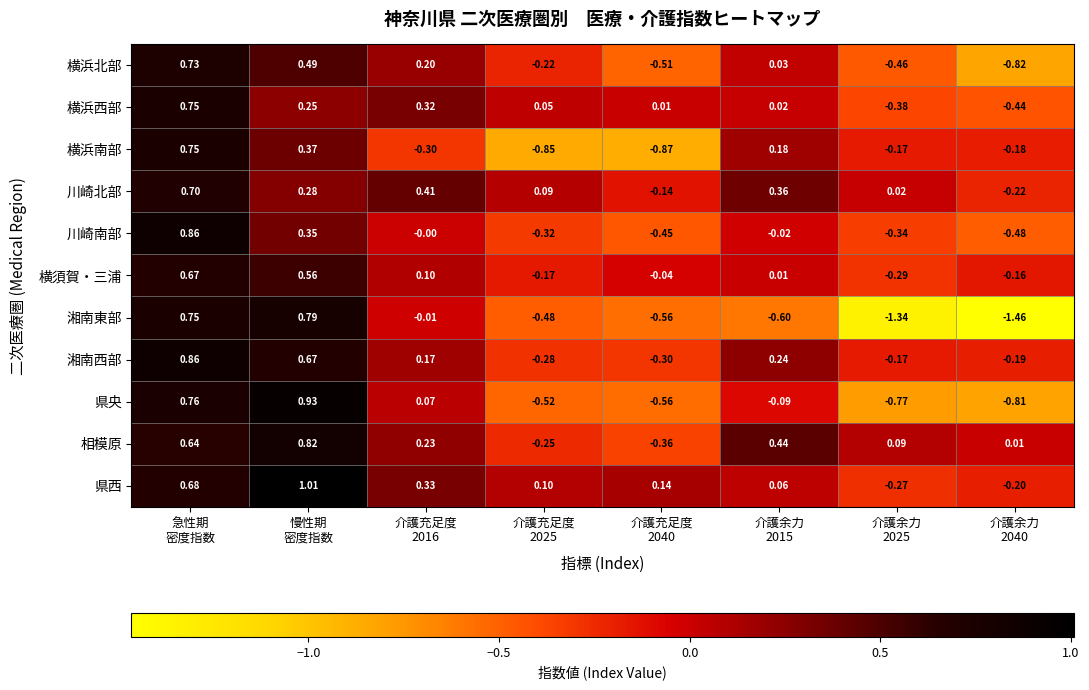

Which series has the widest spread of values?

湘南東部